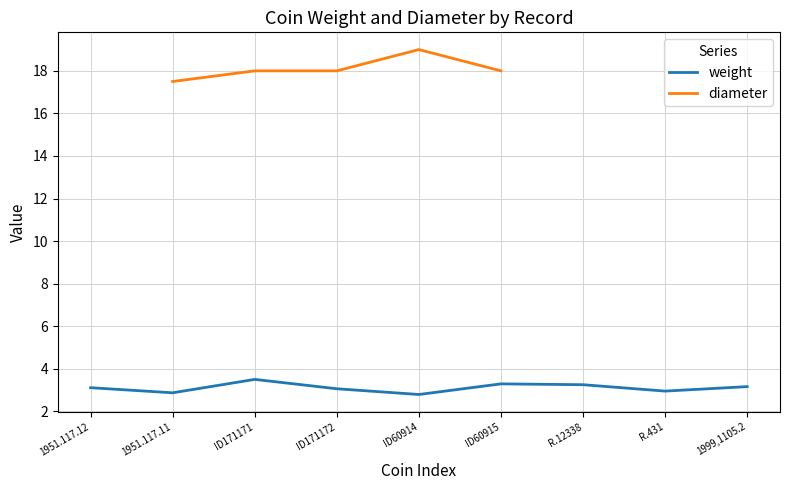

True or false: diameter has more than 2 points higher than both neighbors.

False